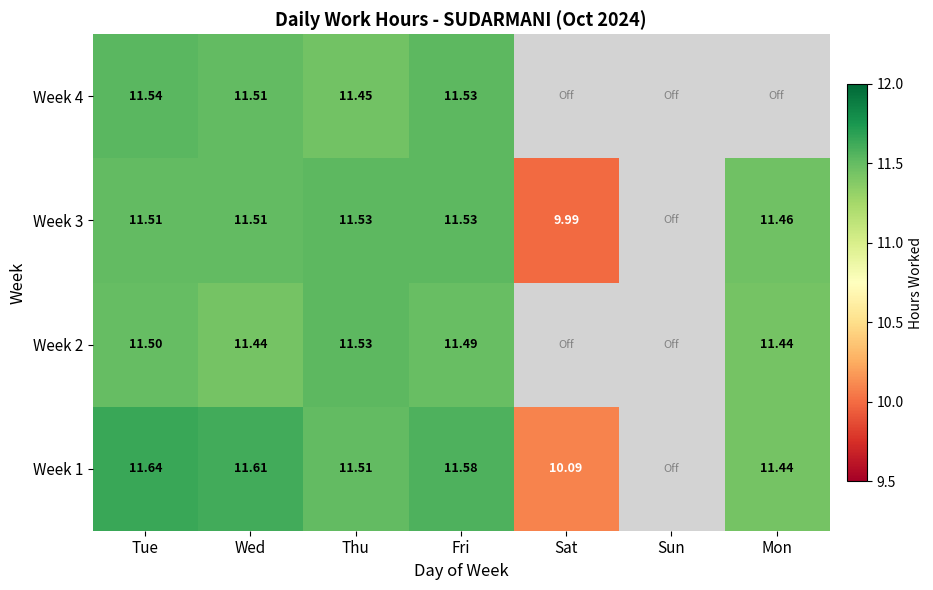

How many values in Week 2 are above zero?

5